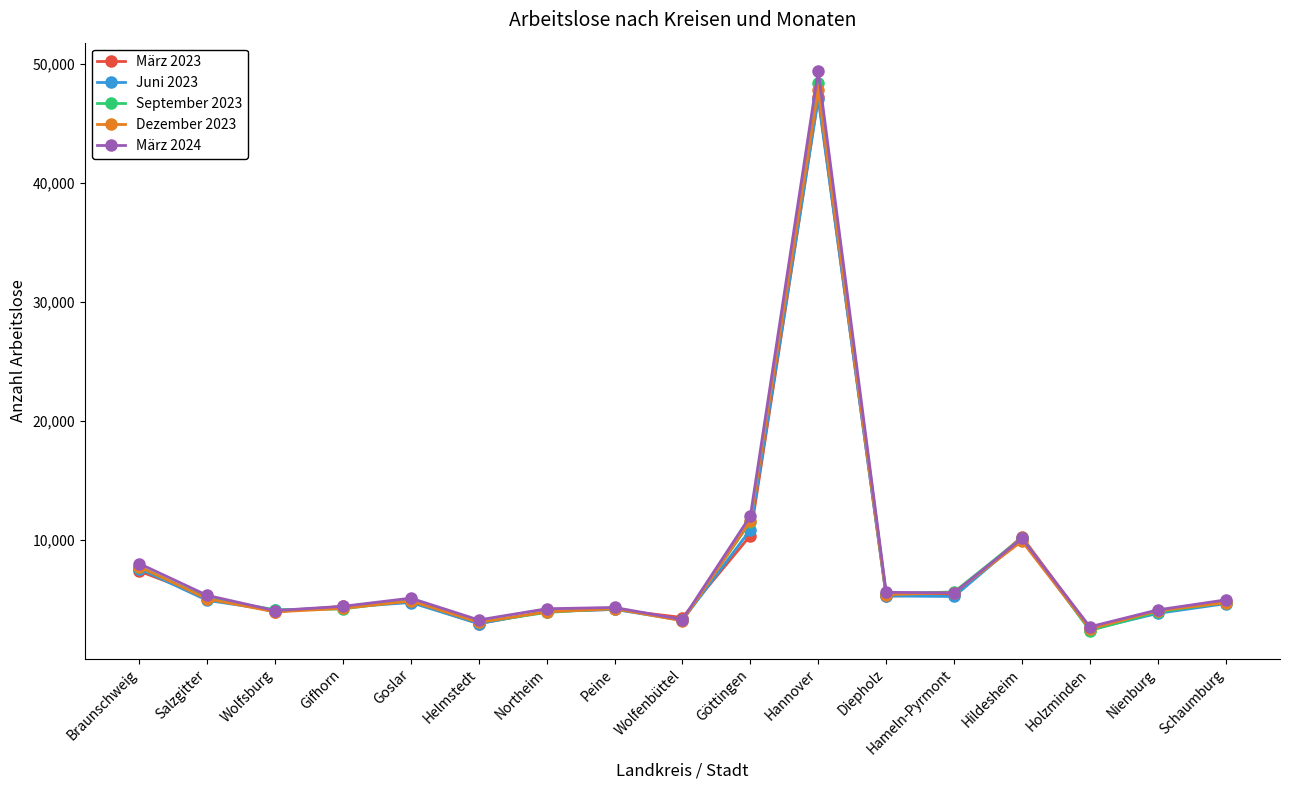

At which category is the sum across all series the highest?

Hannover